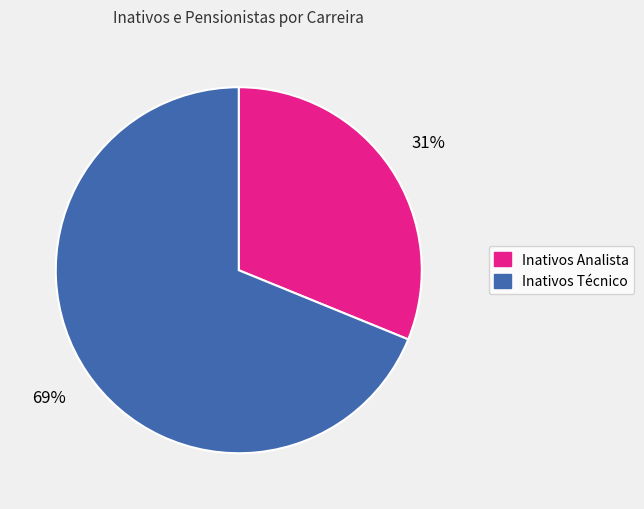

To the nearest percent, what portion does Inativos Técnico represent?

69%